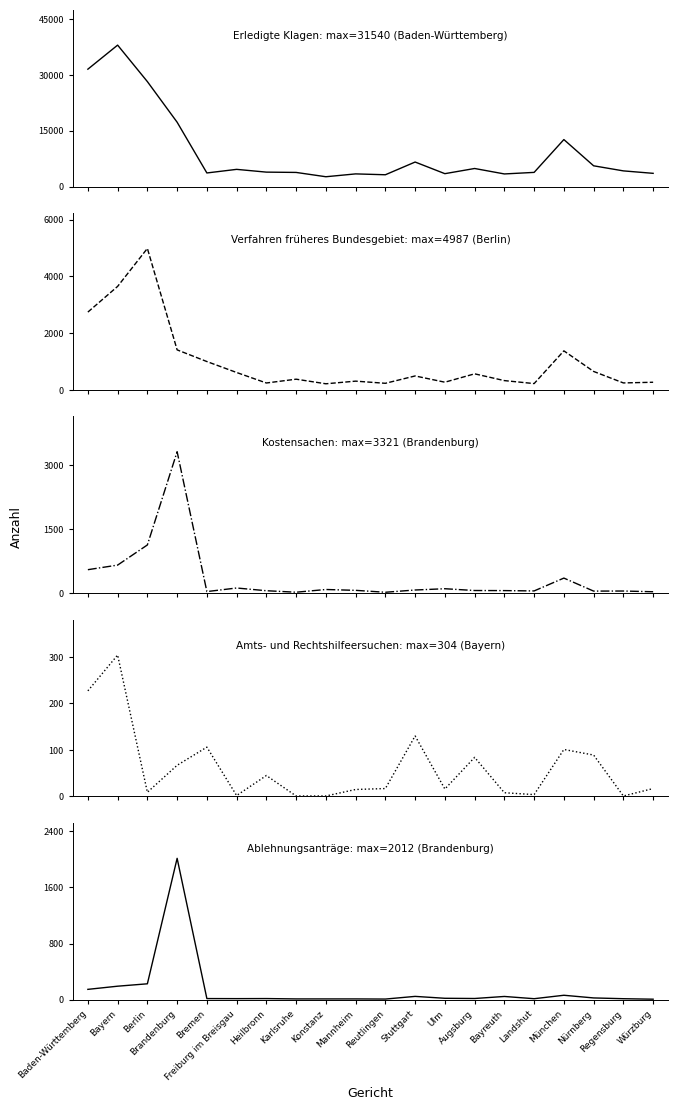

What is the greatest value displayed?

38005